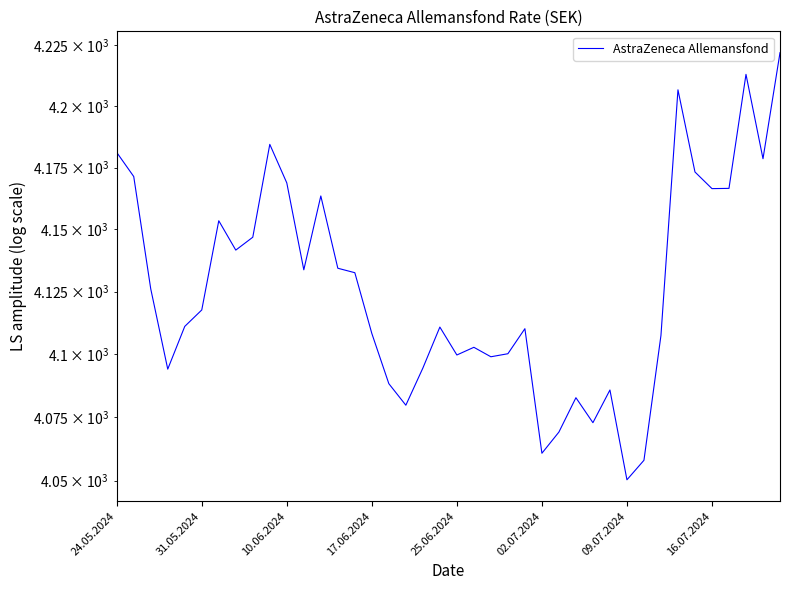

How many data points does each series have?

40